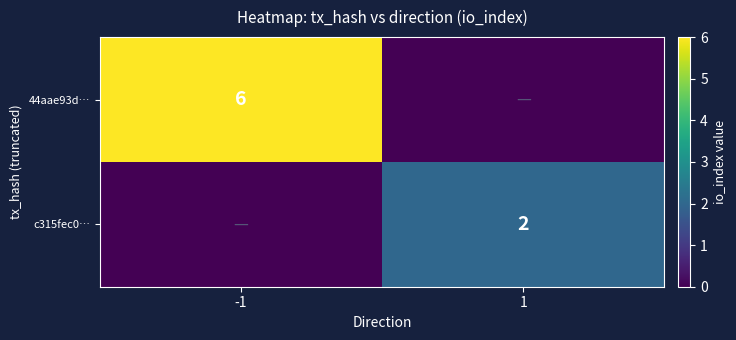

The value of c315fec0… at 1 is 1. True or false?

False